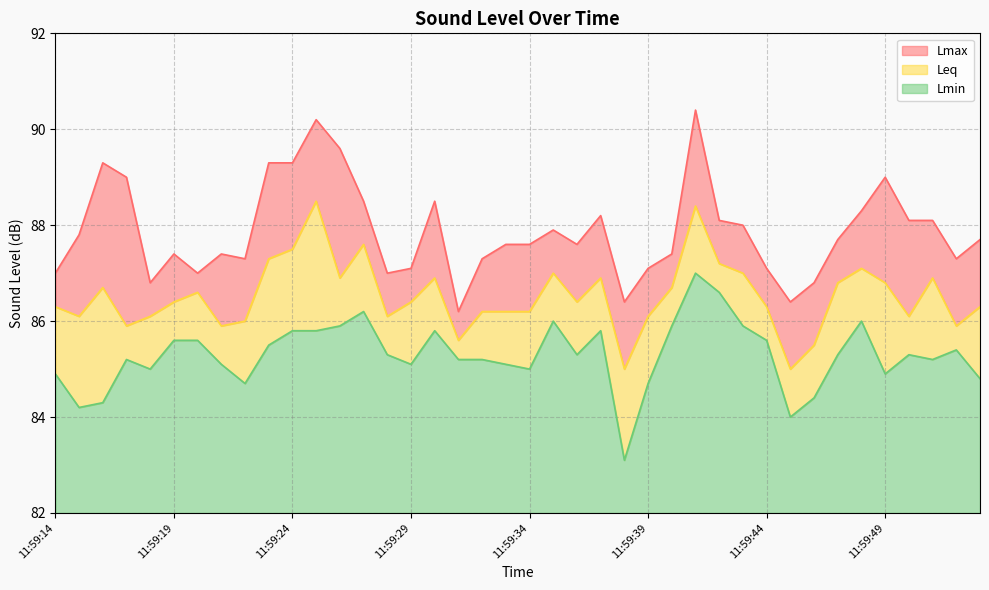

Which series has the widest spread of values?

Lmax